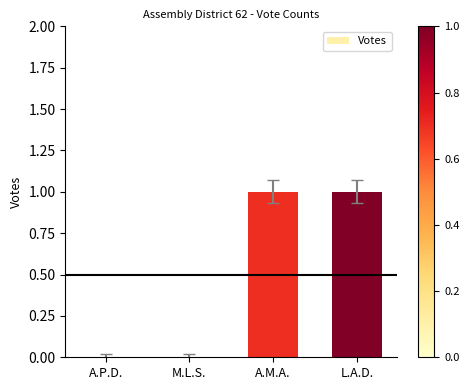

What is the change in value from M.L.S. to L.A.D.?

+1